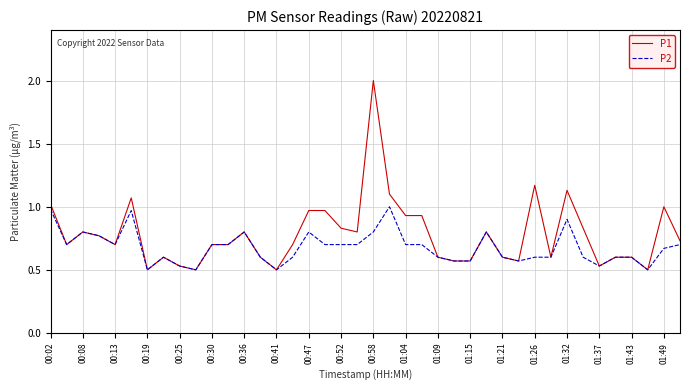

Rank the series by their average value, from highest to lowest.

P1, P2